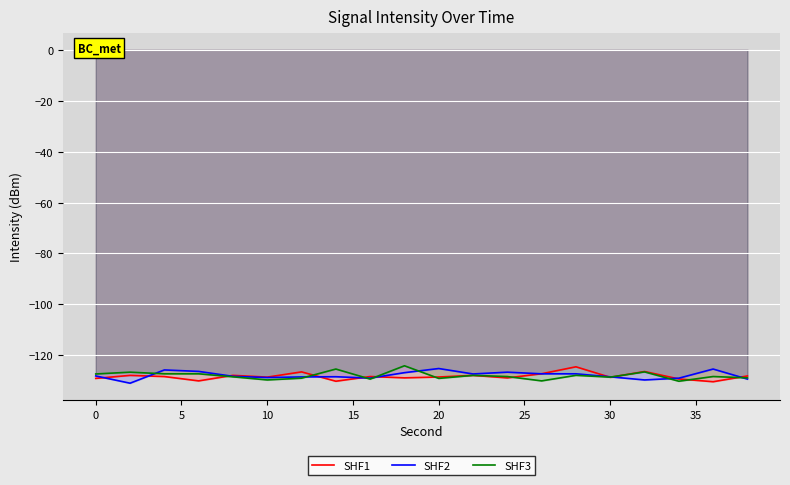

What is the greatest value displayed?

-124.1